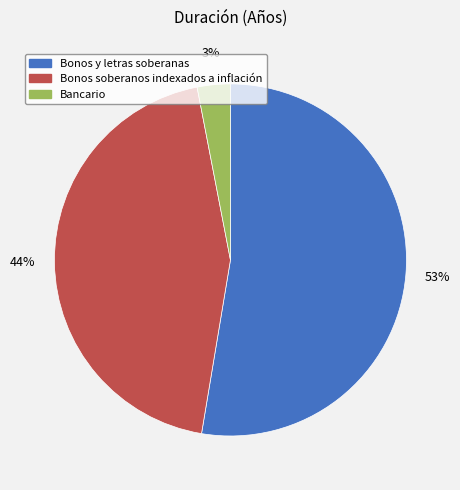

Which category has the smallest portion of the pie?

Bancario